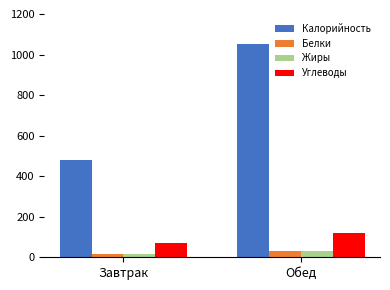

The Белки series shows 17.1 at Завтрак. True or false?

True